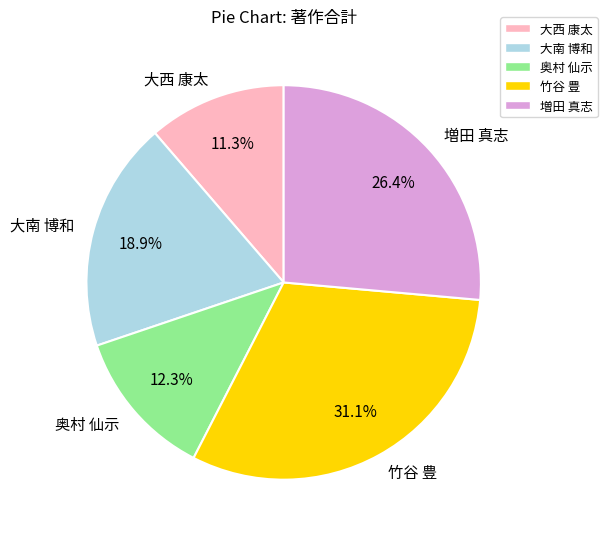

True or false: 大南 博和 accounts for 19% of the total.

True